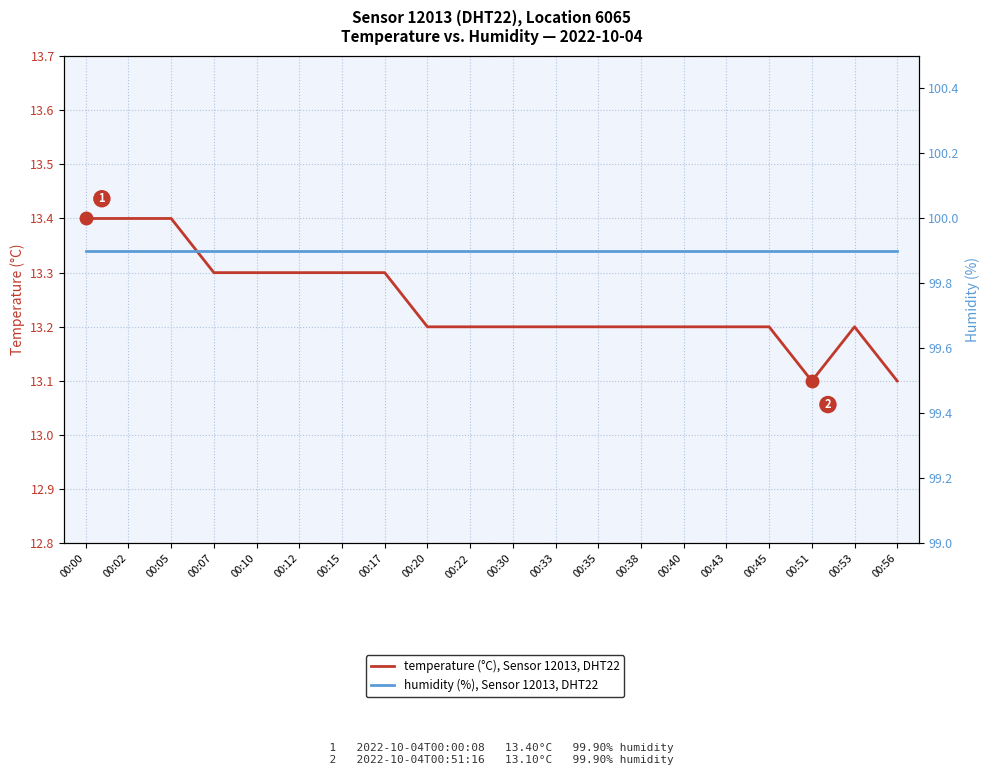

How many interior local valleys does the temperature (°C), Sensor 12013, DHT22 series have?

1